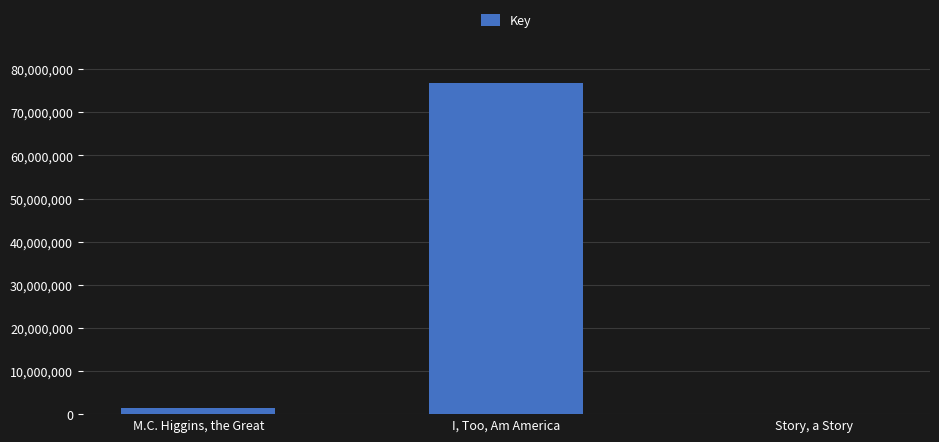

What is the sum of all values?

78294446